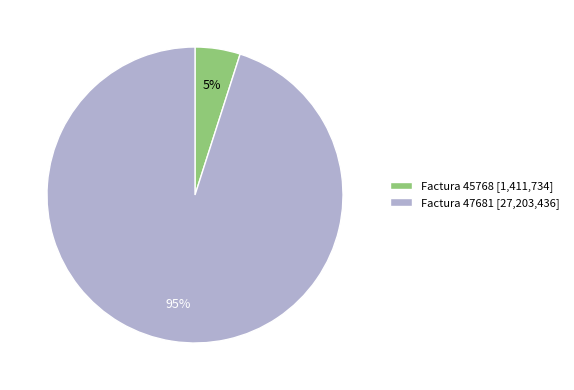

Count the number of slices in the pie.

2